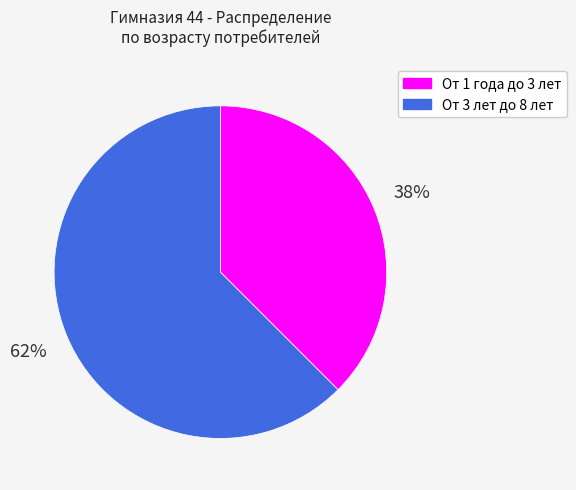

Which slice is the largest?

От 3 лет до 8 лет